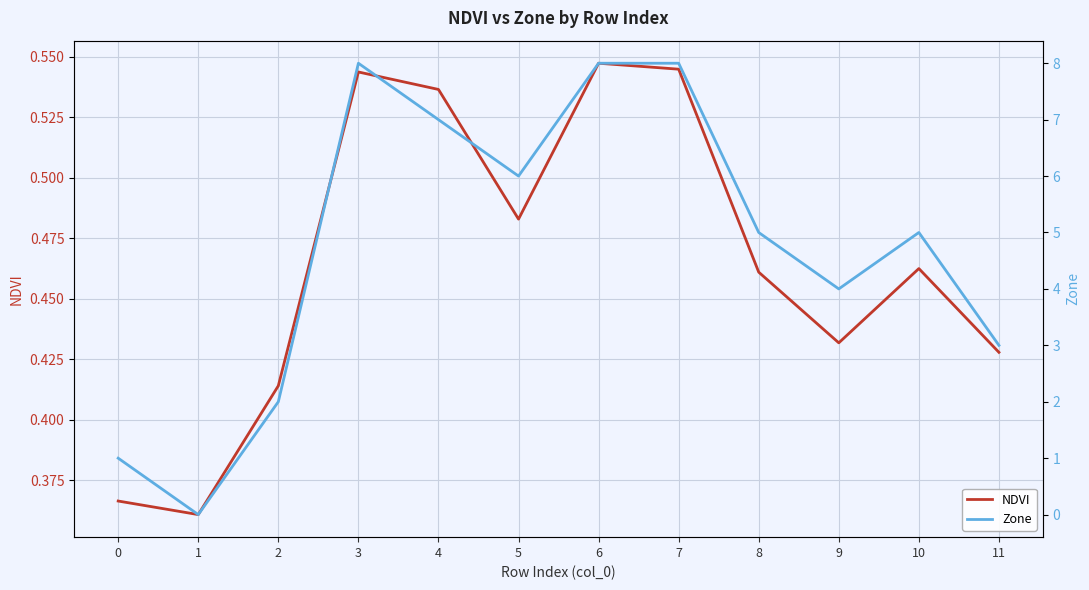

Which series has the largest total across all categories?

Zone